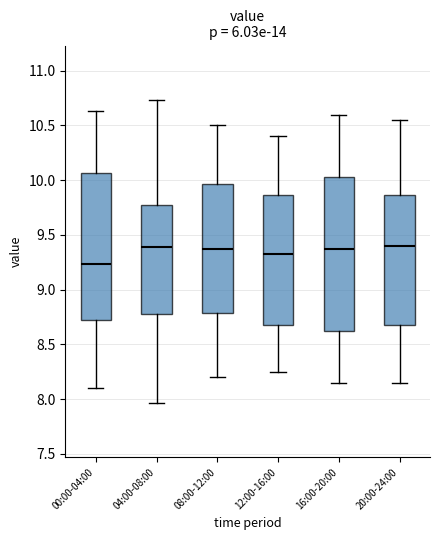

Where is the upper edge of the box for 04:00-08:00 on the y-axis? The values are not printed on the chart, so give them approximately, as read against the axis.

9.80